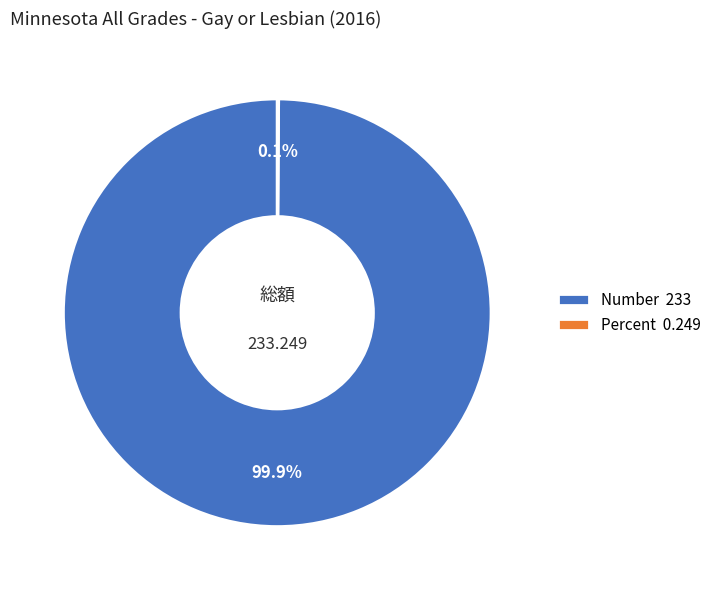

To the nearest percent, what is the difference between the largest and smallest slice percentages?

100%